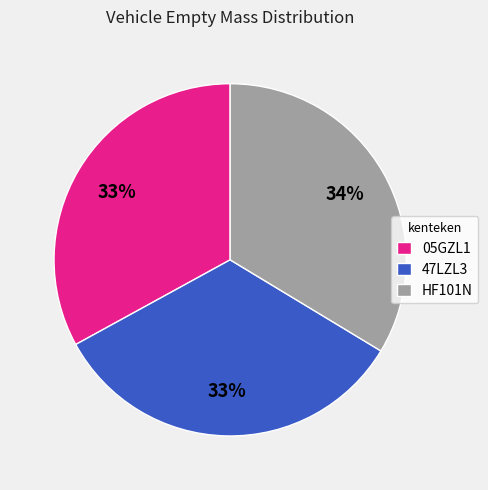

To the nearest percent, what is the combined percentage of HF101N and 47LZL3?

67%